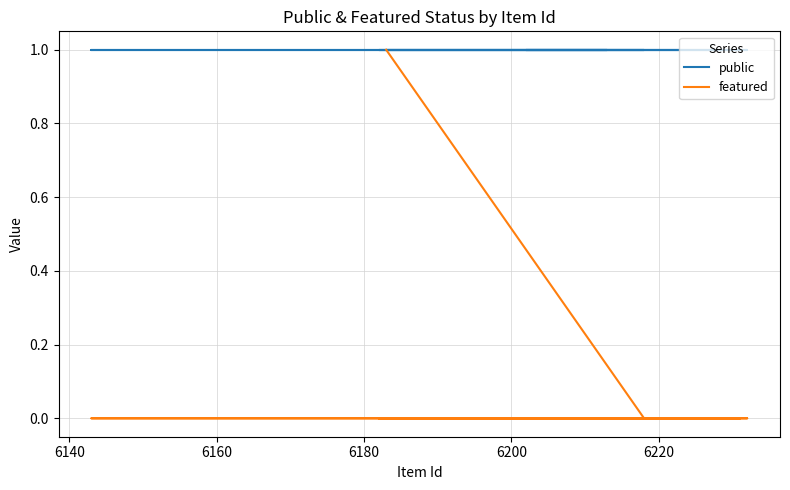

What is the maximum value for featured?

1